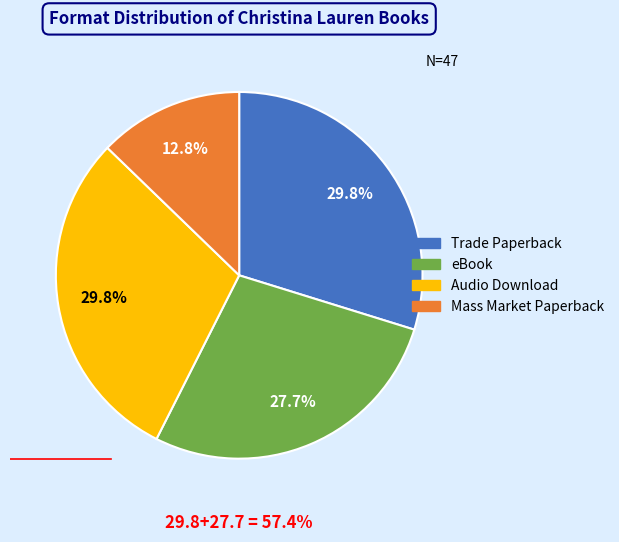

The eBook slice represents 28% of the pie. True or false?

True